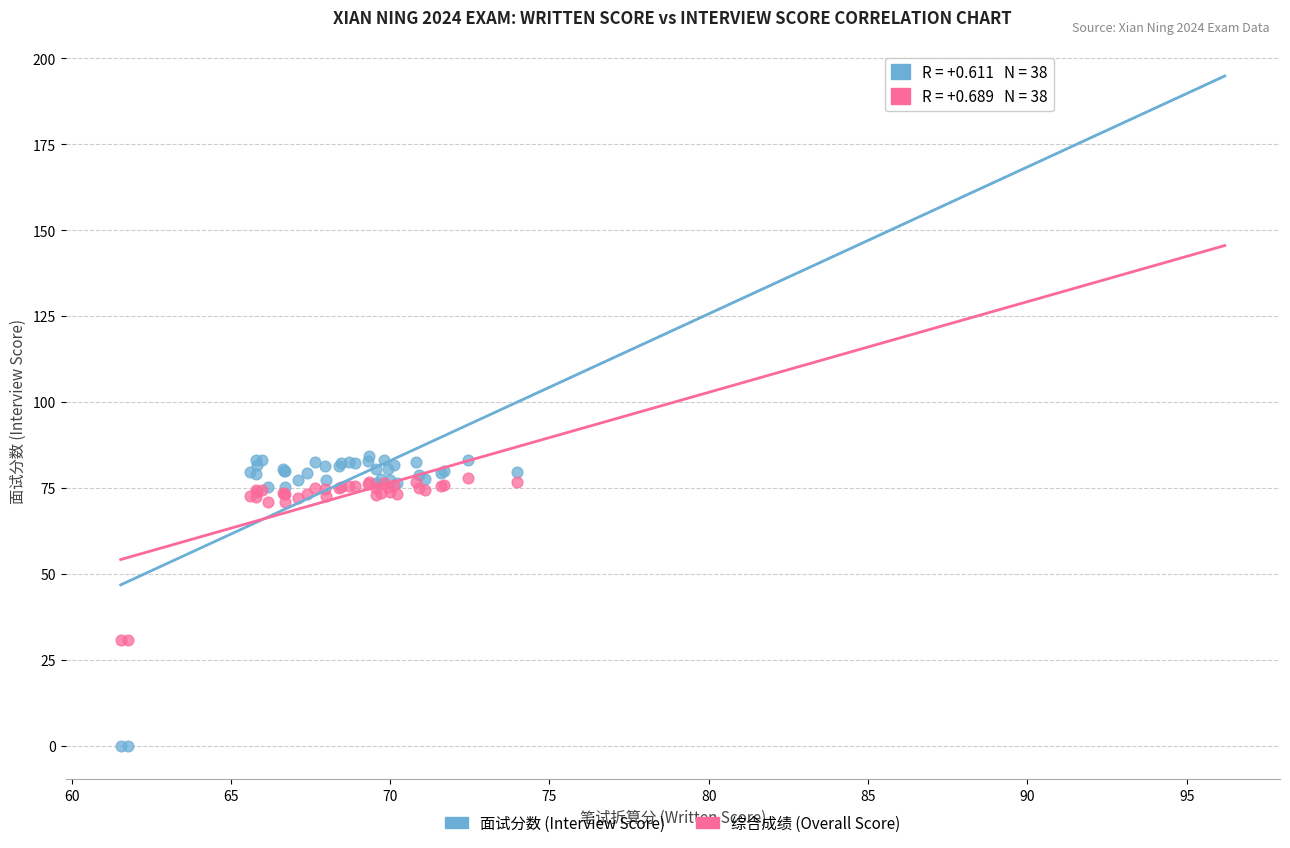

Which series contains the lowest Y value?

面试分数 (Interview Score)